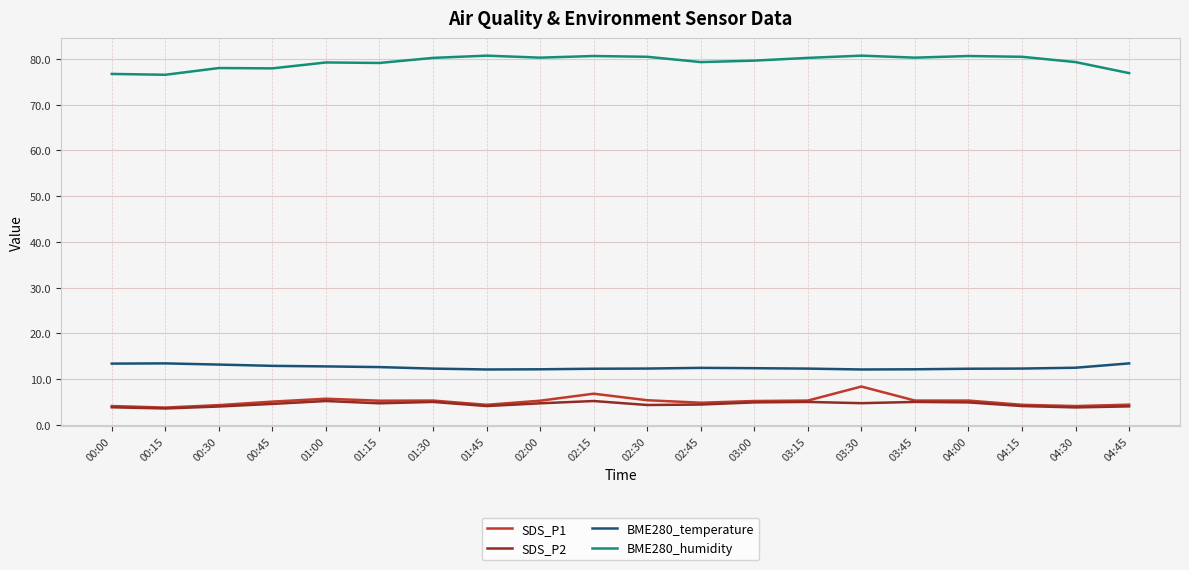

What position from the left is 01:45?

8